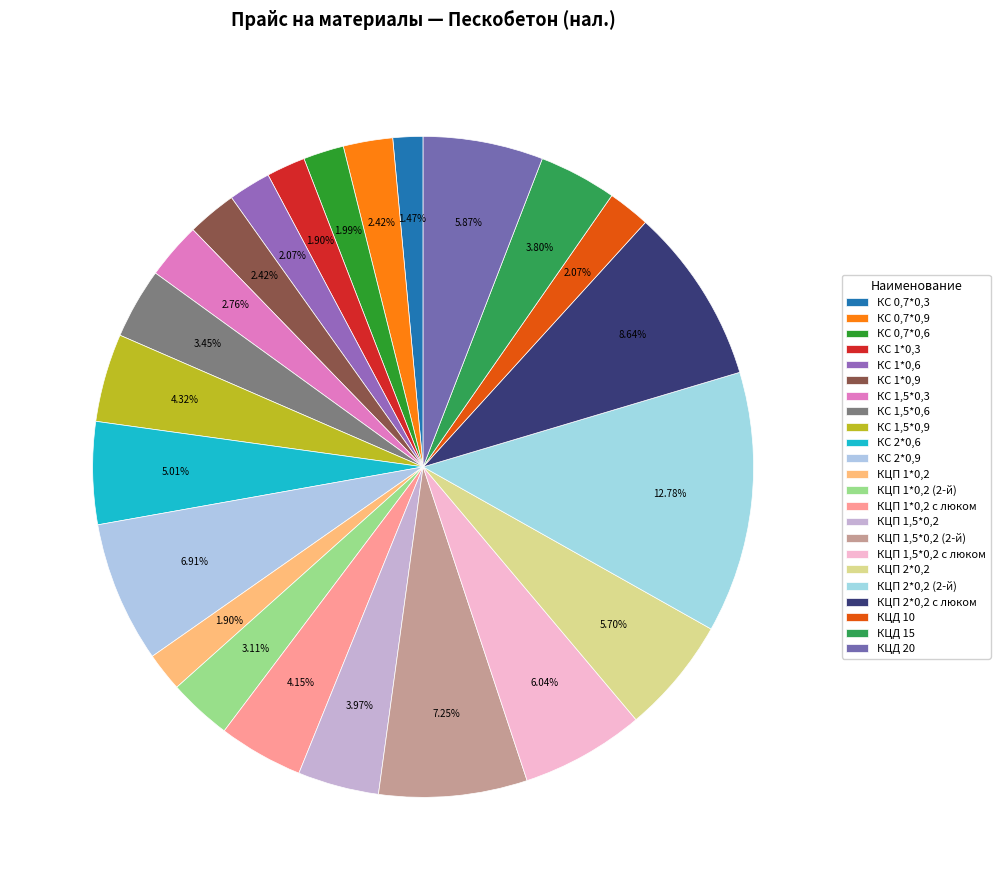

Is it true that КС 1*0,6 is 2% of the pie?

True